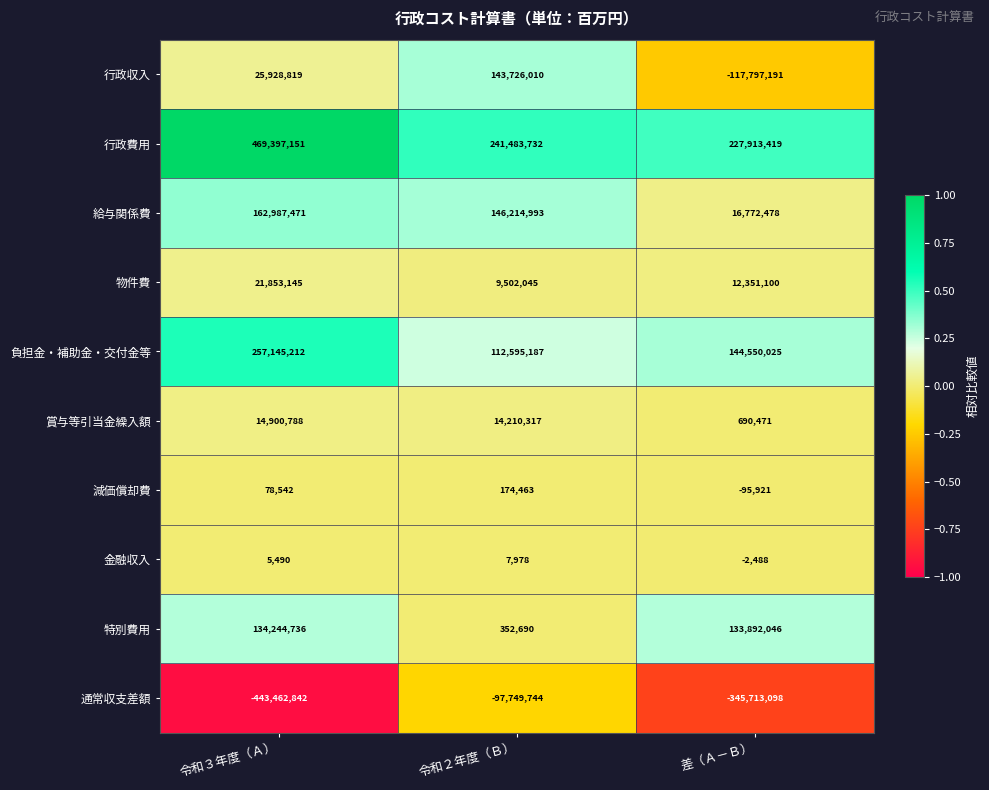

Which category has the lowest value across all series?

令和３年度（Ａ）